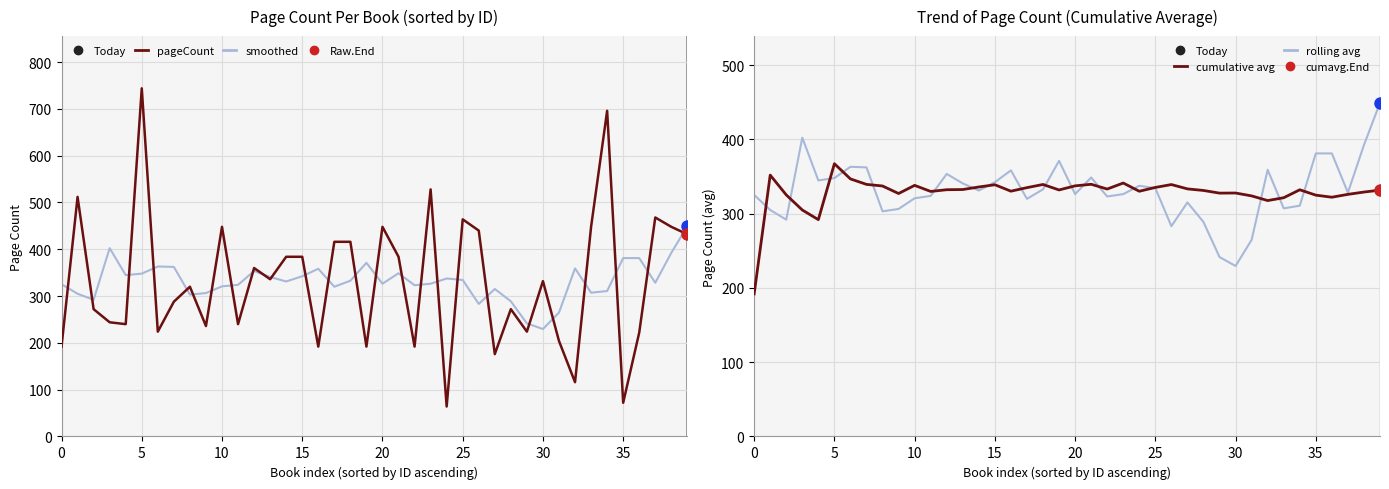

What is the average value of the rolling avg series?

331.9